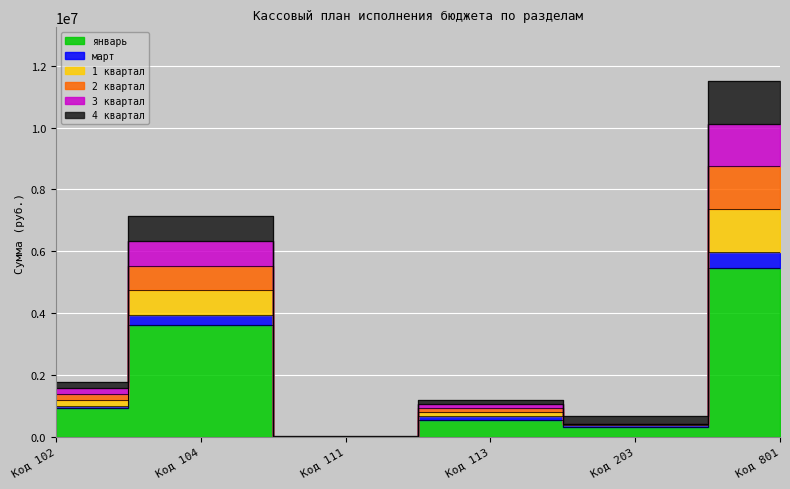

How many lines are shown in the chart?

6